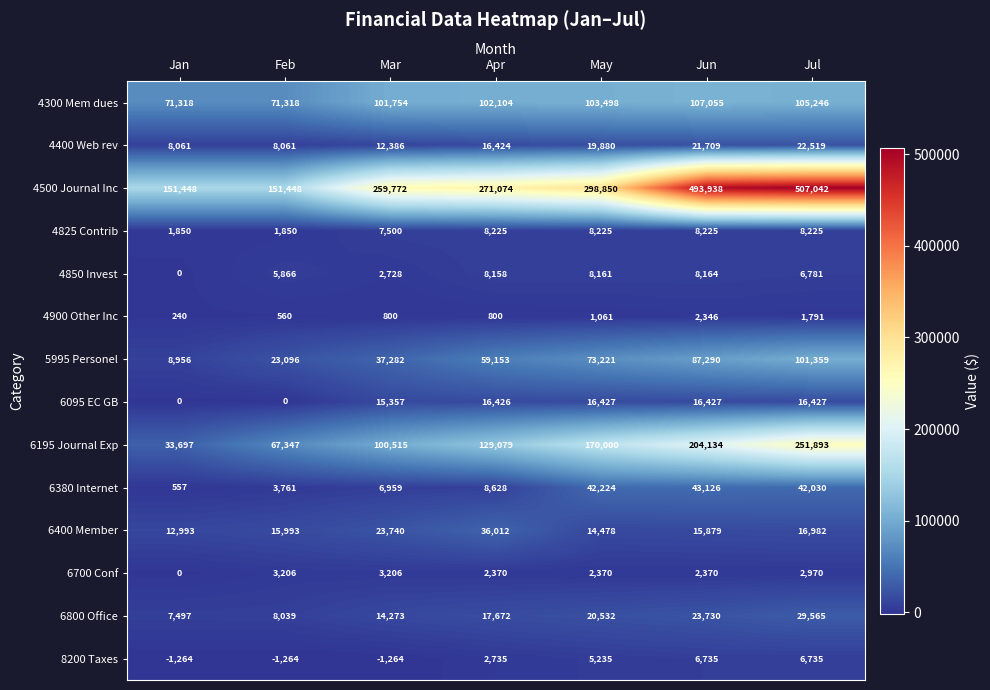

The value of 4300 Mem dues at Jul is 179126. True or false?

False